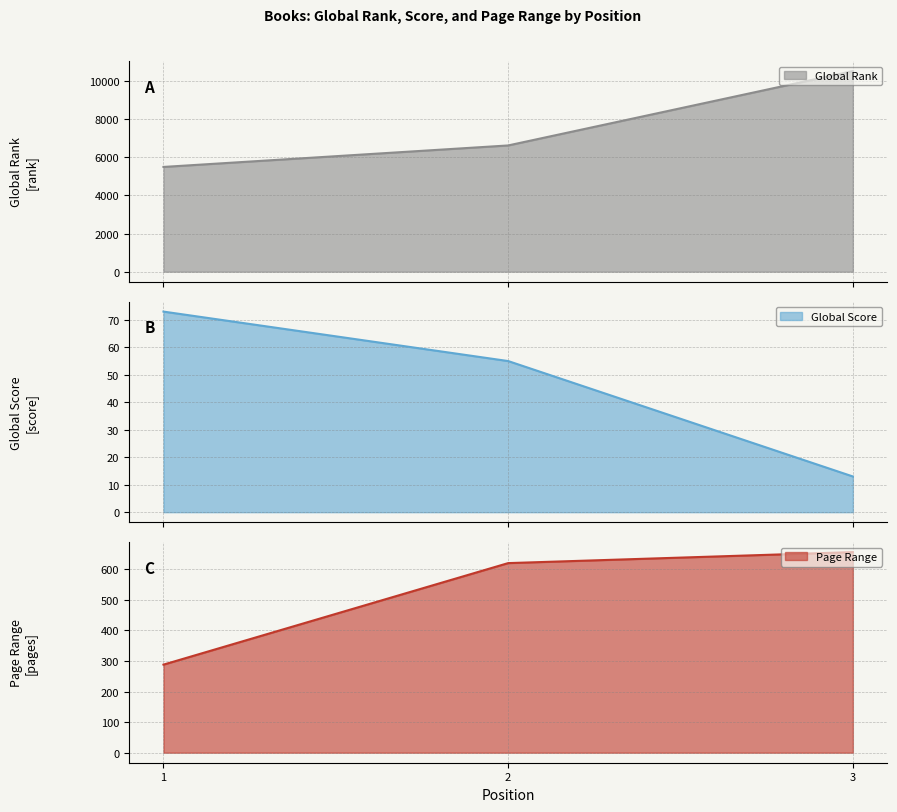

How many data points in Global Rank are less than 6626?

1